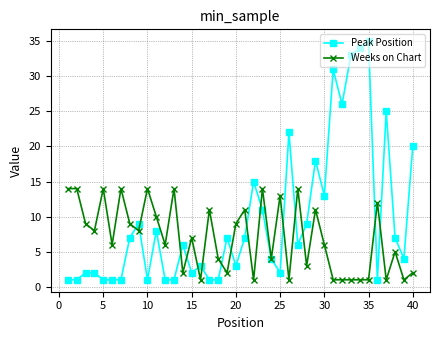

Rank the series by their maximum value, from highest to lowest.

Peak Position, Weeks on Chart